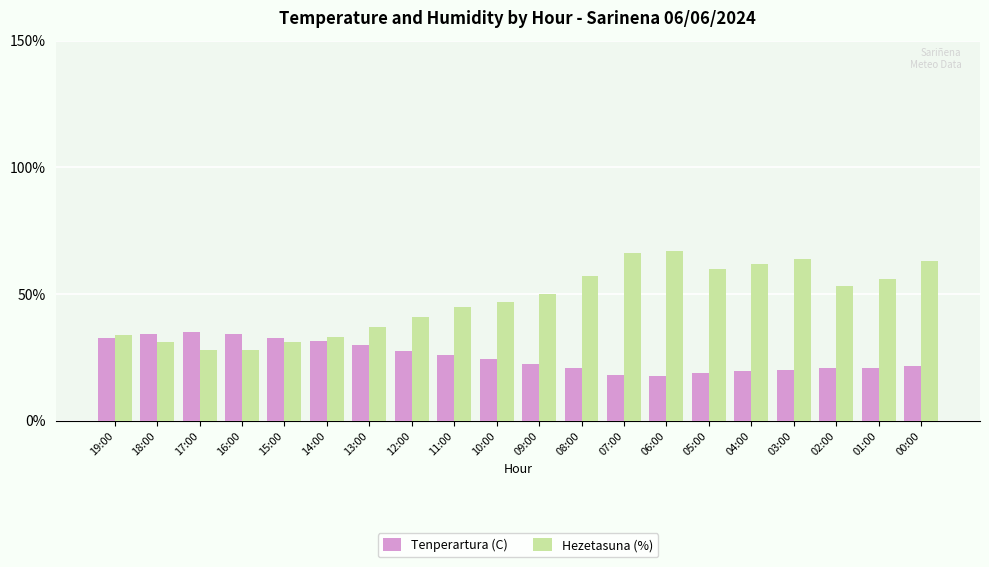

What is the highest value of the Tenperartura (C) series?

34.9